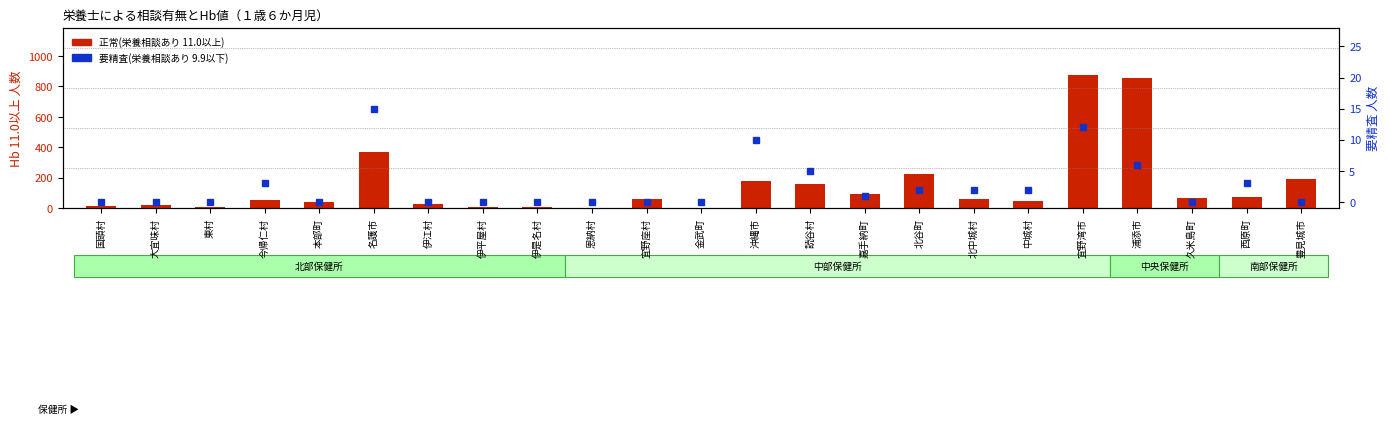

At 金武町, list the series in order from smallest to largest.

要精査(栄養相談あり 9.9以下), 正常(栄養相談あり 11.0以上)